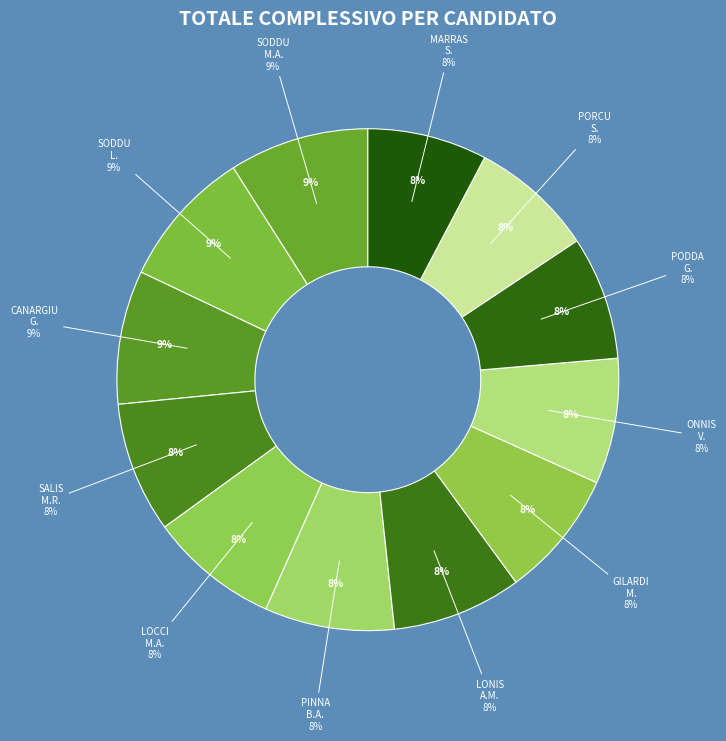

Is it true that SODDU Lucia is 9% of the pie?

True